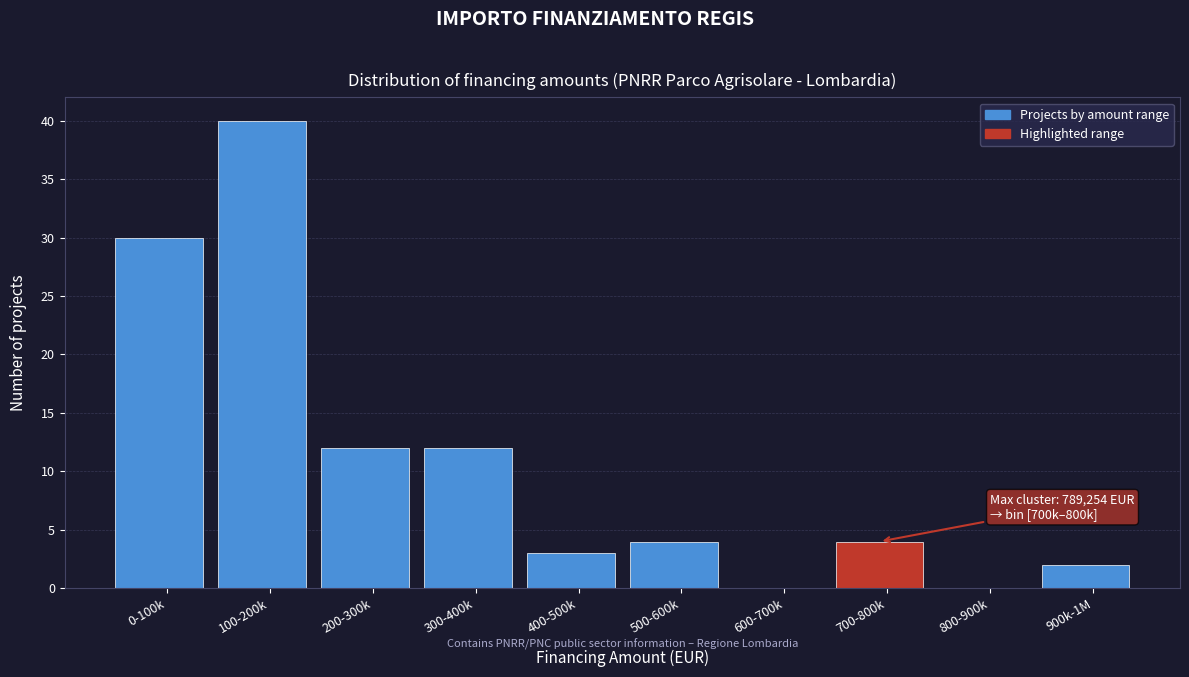

Reading left to right, what are all the values shown in this chart?

0-100k=30	100-200k=40	200-300k=12	300-400k=12	400-500k=3	500-600k=4	600-700k=0	700-800k=4	800-900k=0	900k-1M=2